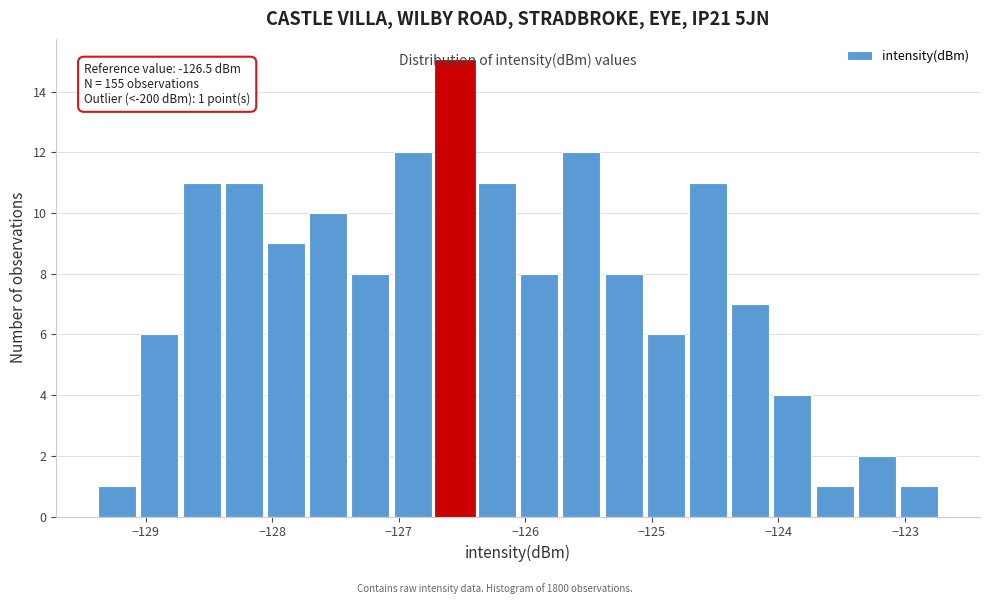

Around what value on the x-axis is the tallest bar? Give the approximate position of its centre, as read against the axis.

-126.6